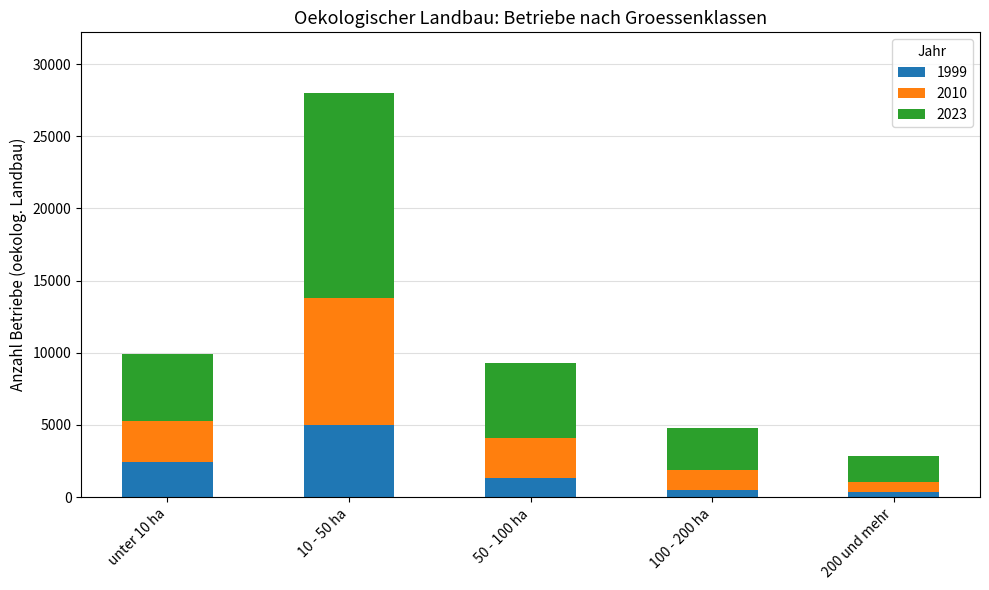

What is the total value across all series at unter 10 ha?

9912